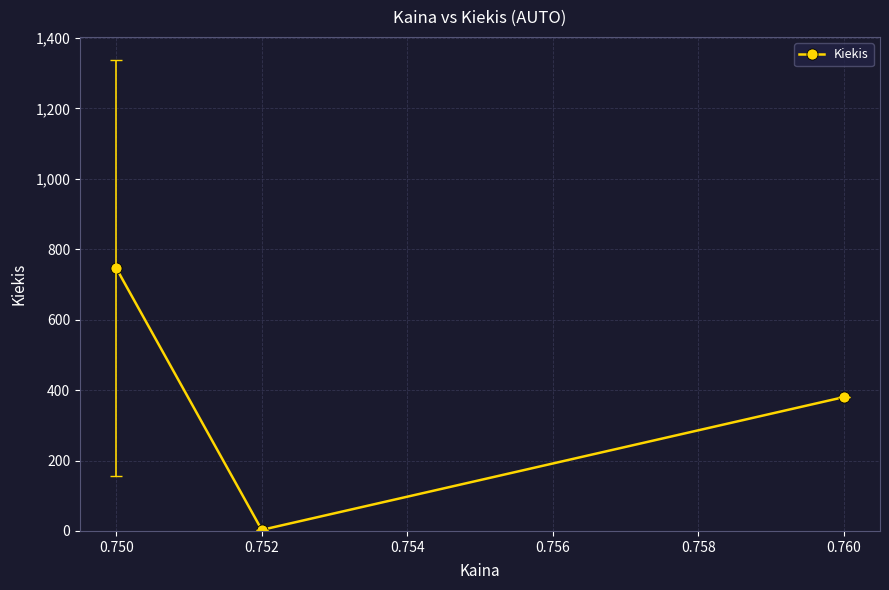

Is it true that the value at 0.750 is 264.8?

False